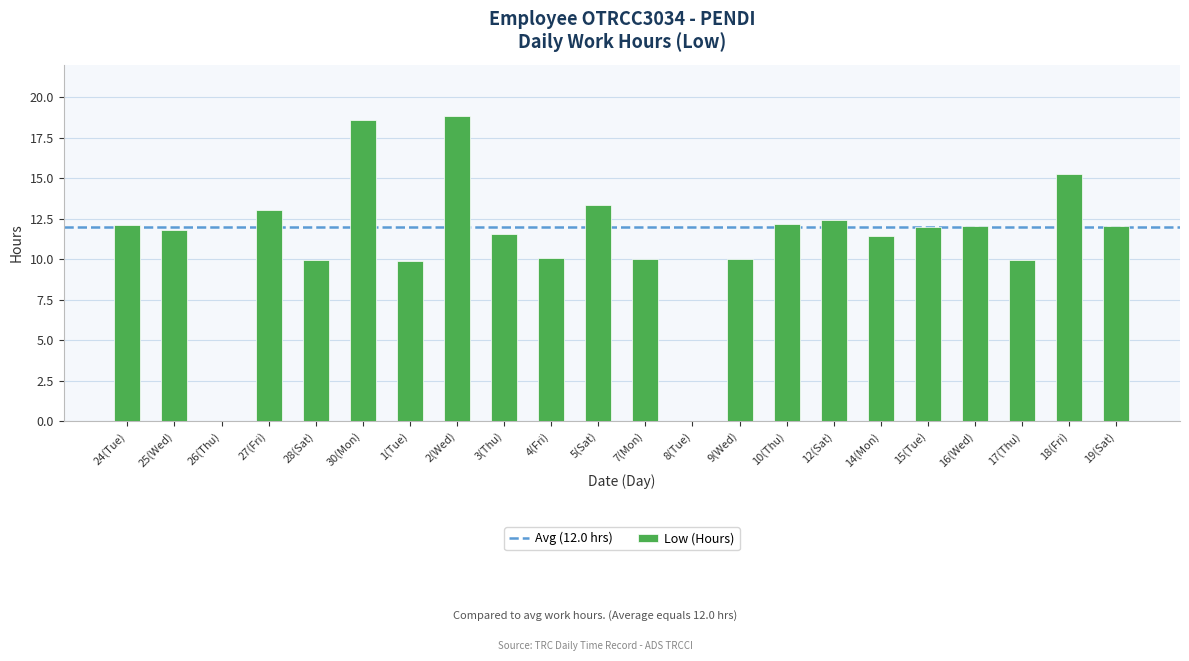

At which label does the data first exceed 11?

24(Tue)